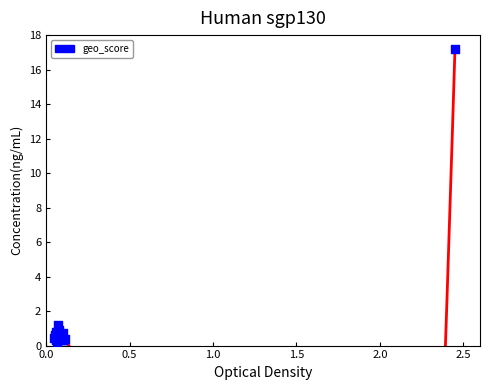

What Y value in the scatter plot is closest to 8?

1.2